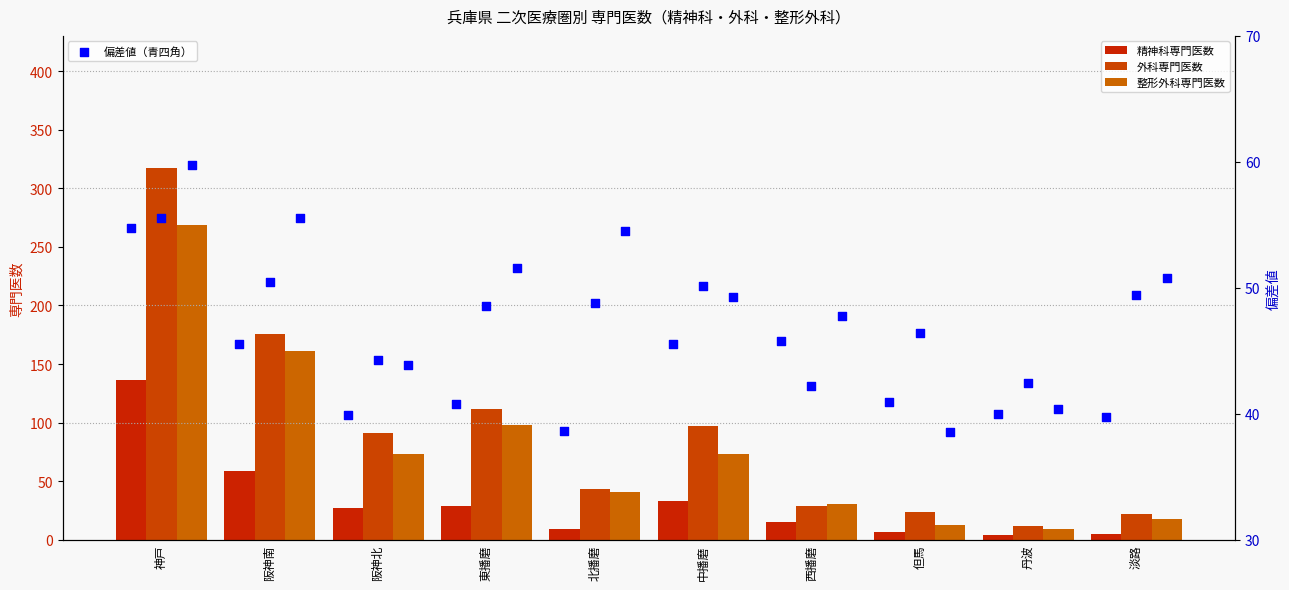

Which series has the largest total across all categories?

外科専門医数